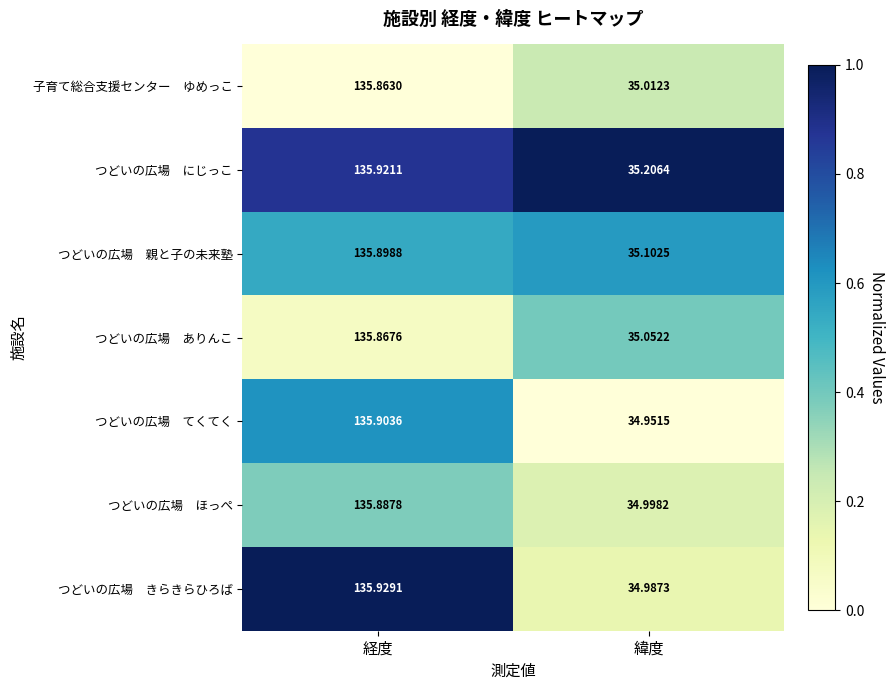

At which category is the sum across all series the highest?

経度